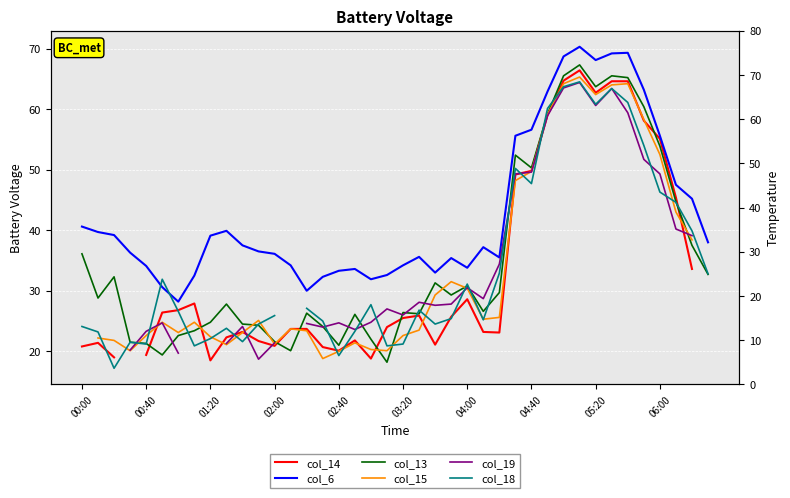

True or false: col_6 has more than 1 interior local peaks.

True